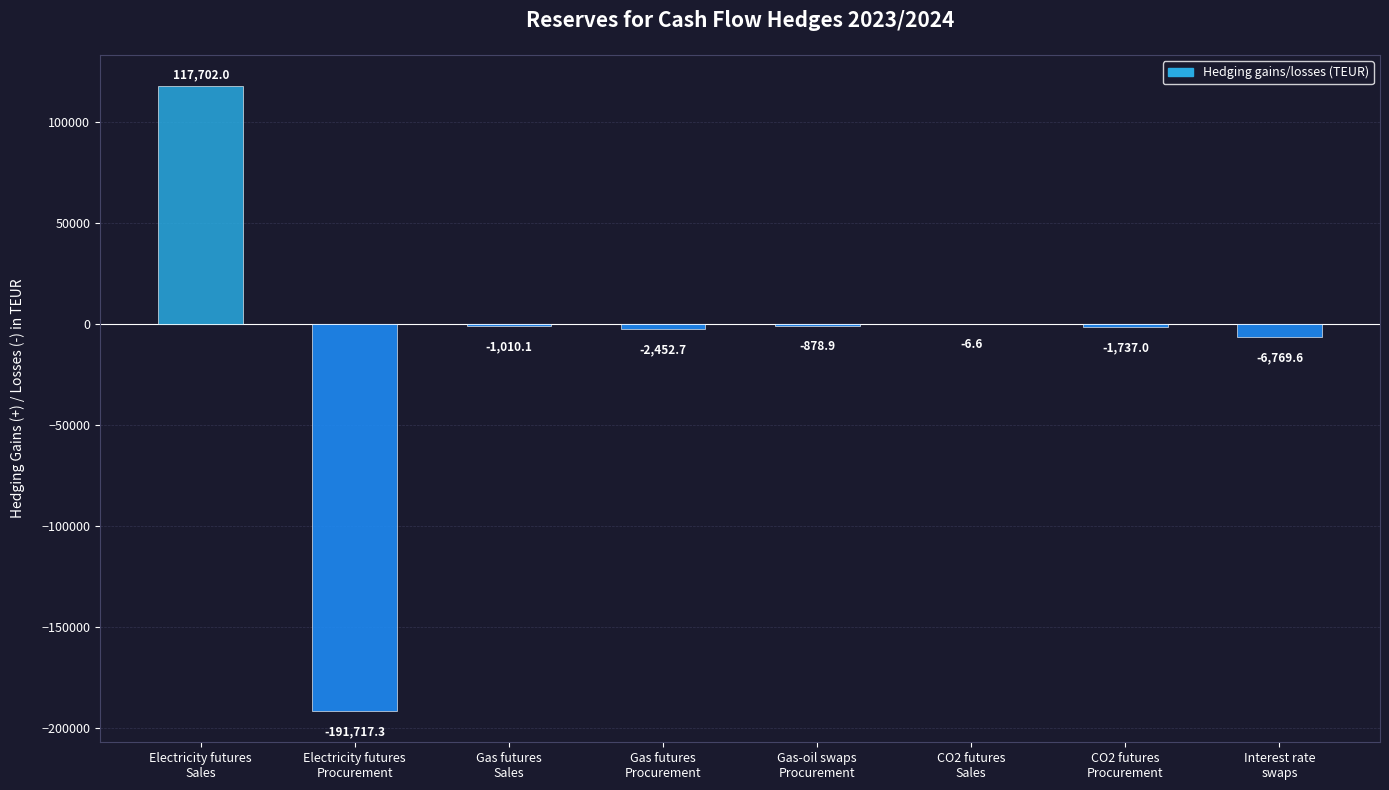

What is the greatest value displayed?

117702.0